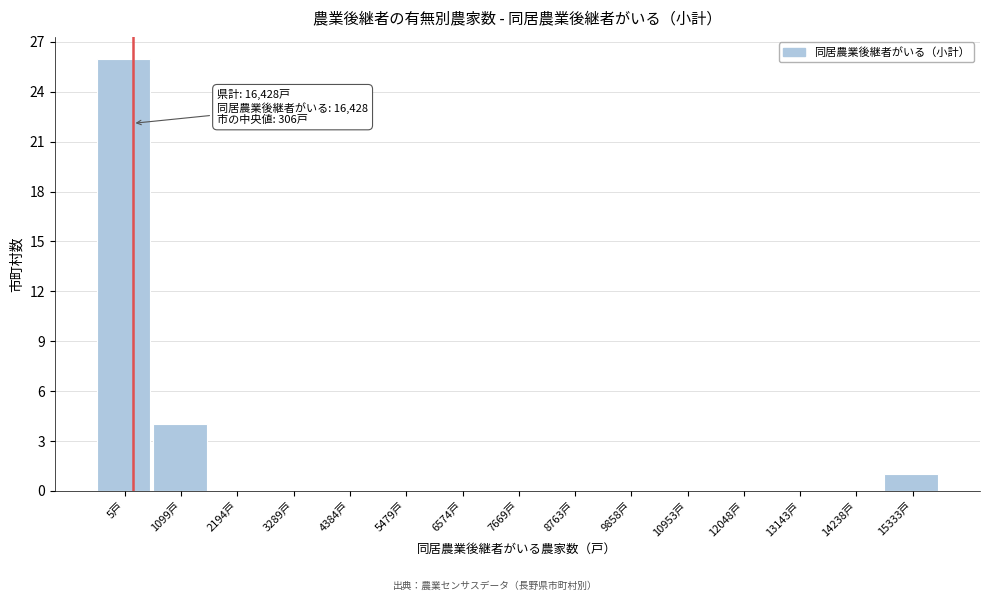

Reading left to right, transcribe all the data shown in this chart.

5戸=26	1099戸=4	2194戸=0	3289戸=0	4384戸=0	5479戸=0	6574戸=0	7669戸=0	8763戸=0	9858戸=0	10953戸=0	12048戸=0	13143戸=0	14238戸=0	15333戸=1